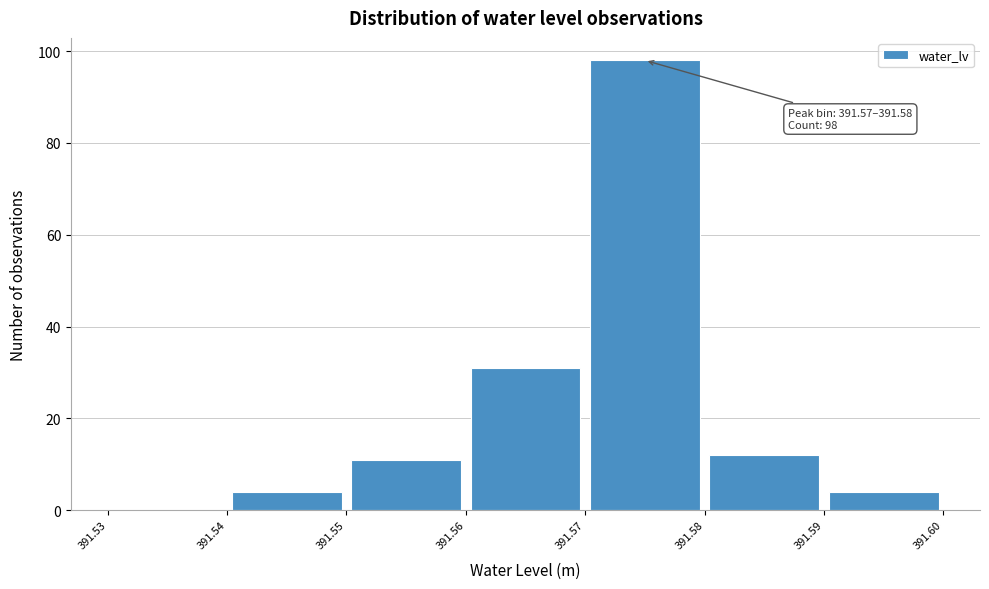

Over which range of the x-axis is the bar tallest?

391.57 to 391.58